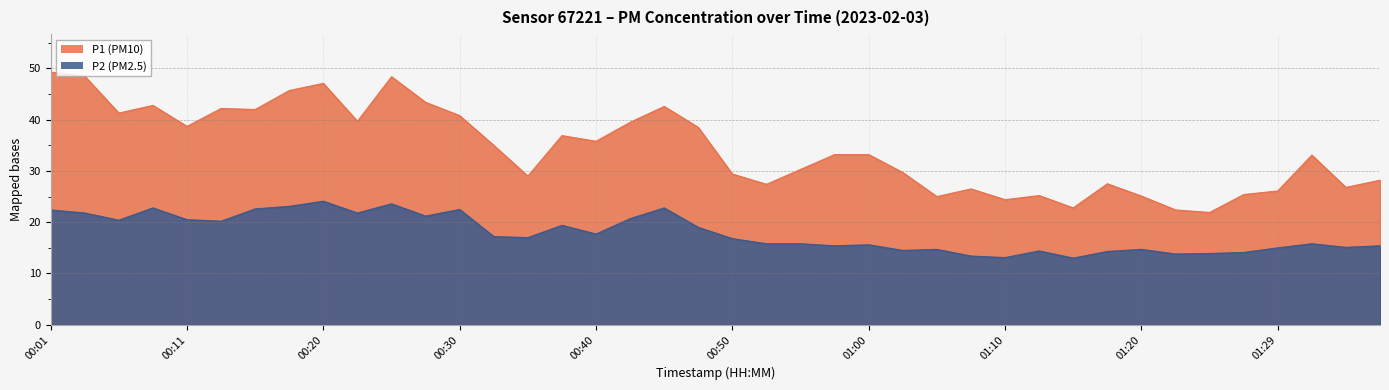

The value of P2 at 00:53 is 15.8. True or false?

True